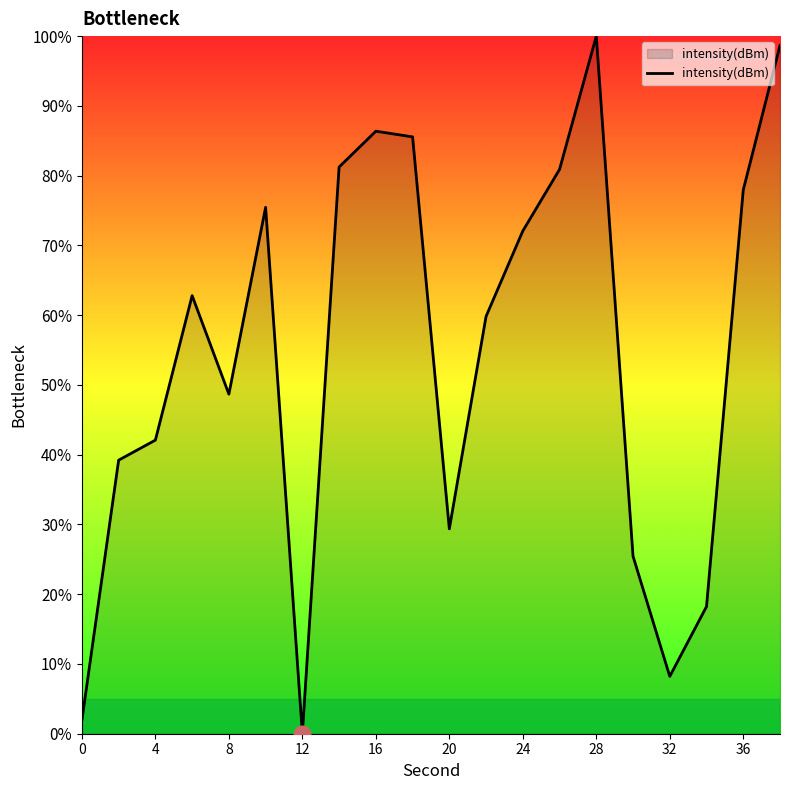

What is the greatest value displayed?

100.0